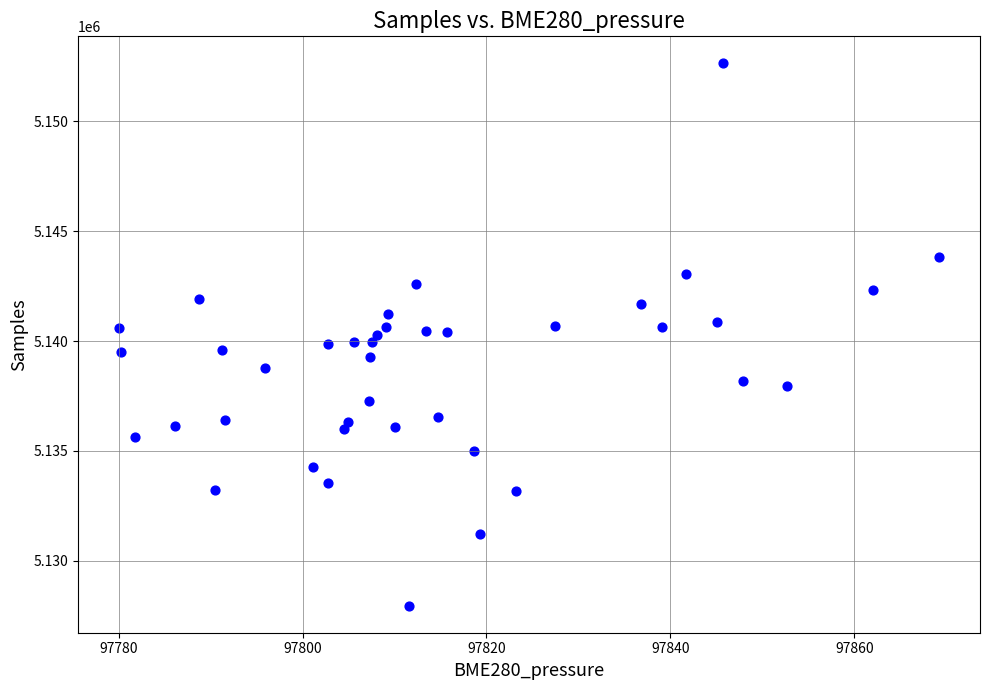

What is the range of Y values (max minus min)?

24668